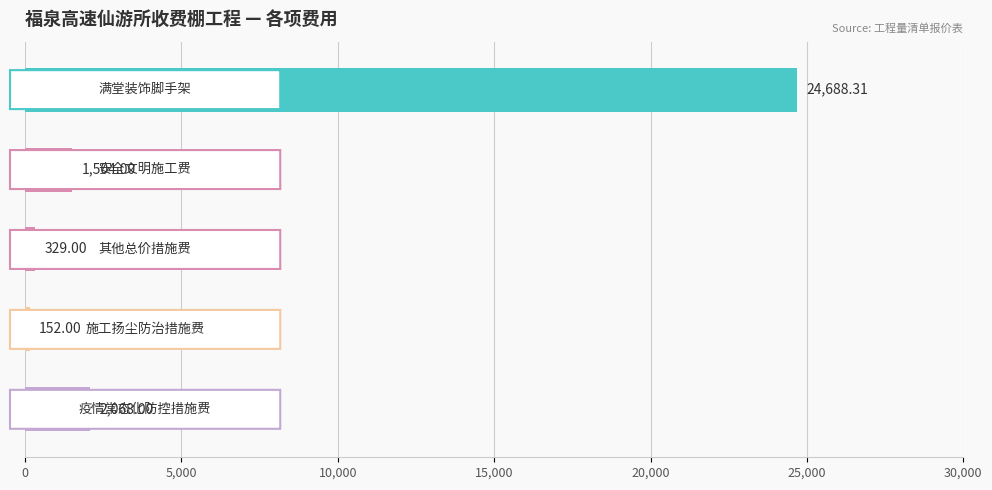

What is the difference between the maximum and minimum values?

24536.3